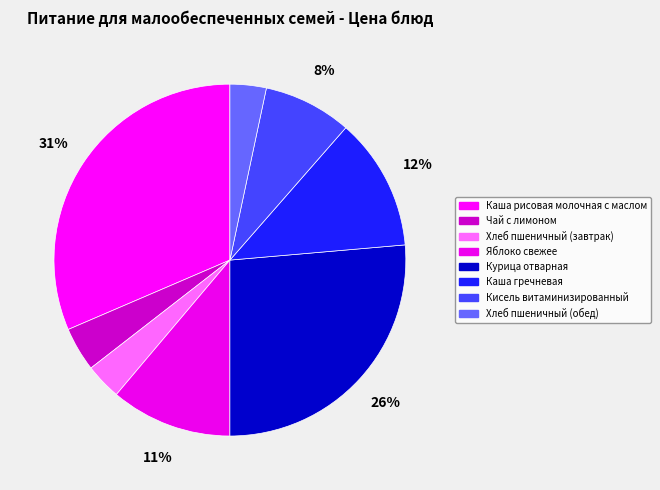

Is there any slice that represents more than half of the pie?

No